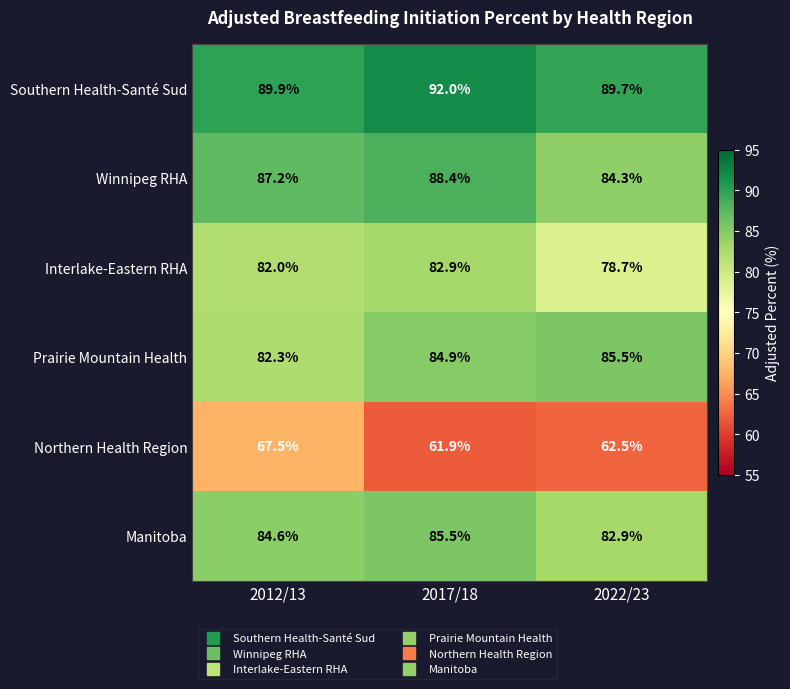

Which category has the highest value across all series?

2017/18